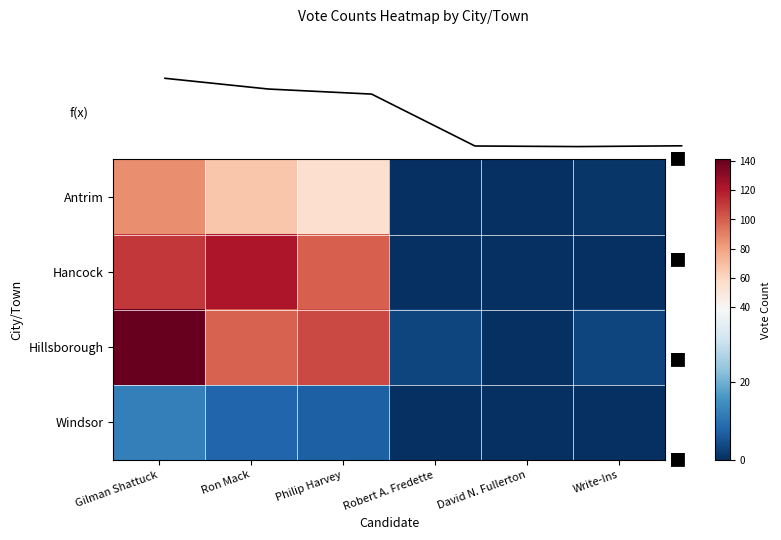

At which label does Windsor reach its peak?

Gilman Shattuck